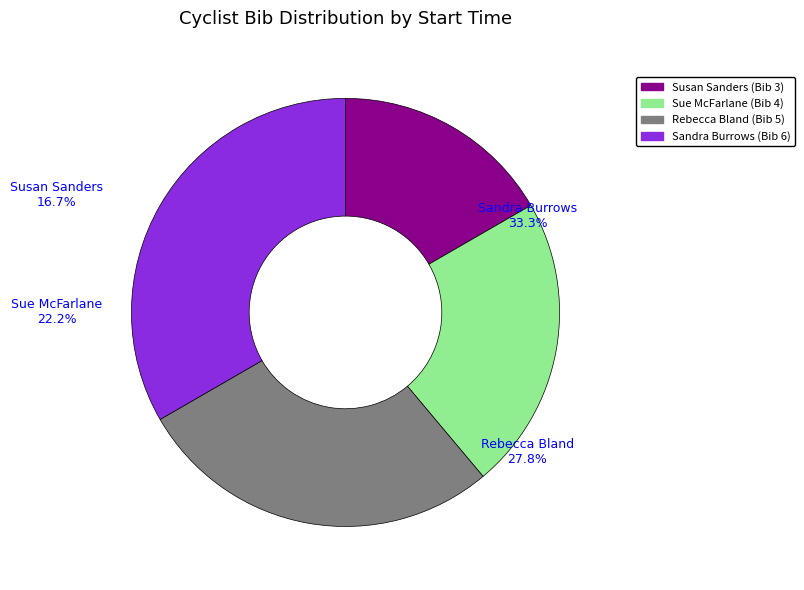

Is it true that Rebecca Bland
(08:05:00) is 15% of the pie?

False